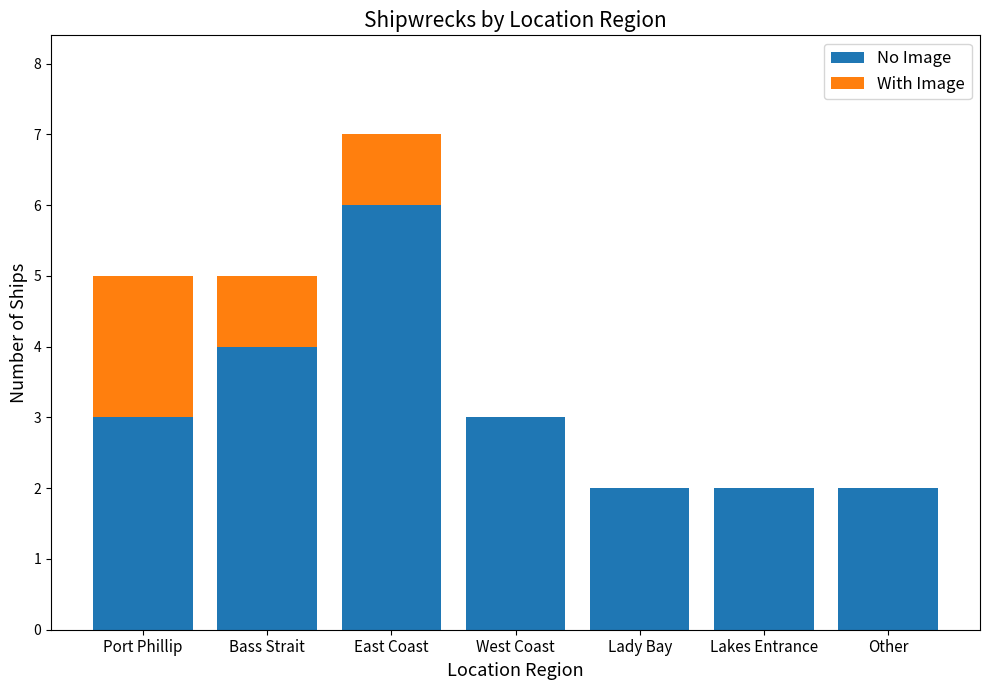

Read the No Image value at East Coast.

6